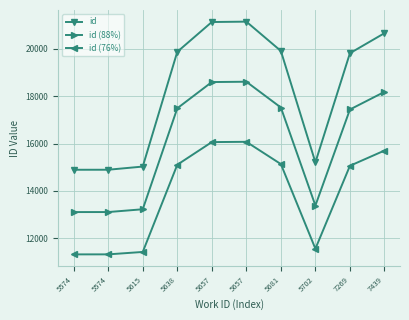

How many values in the id series are below 19872?

5